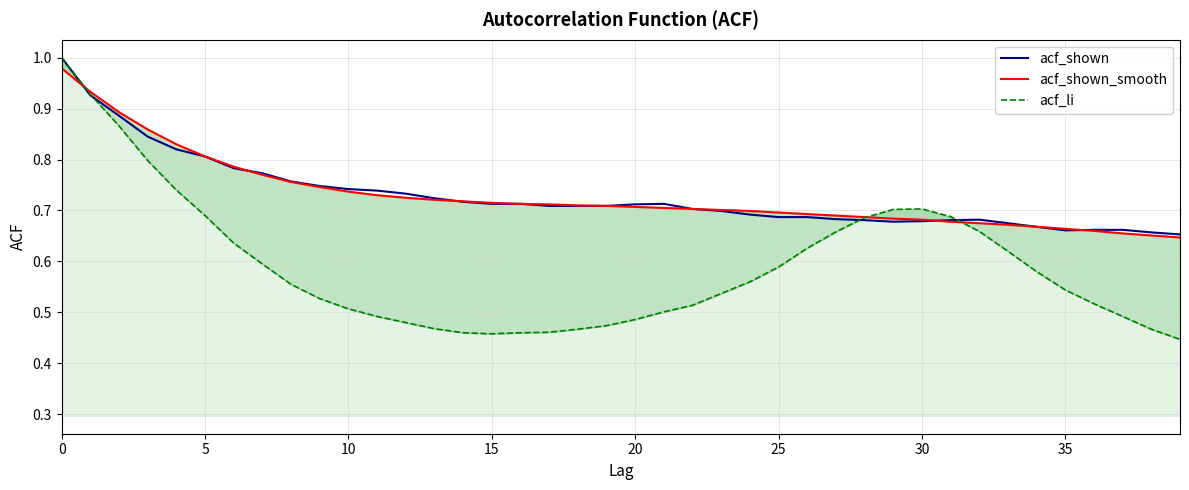

Where is the first local minimum for acf_li?

15